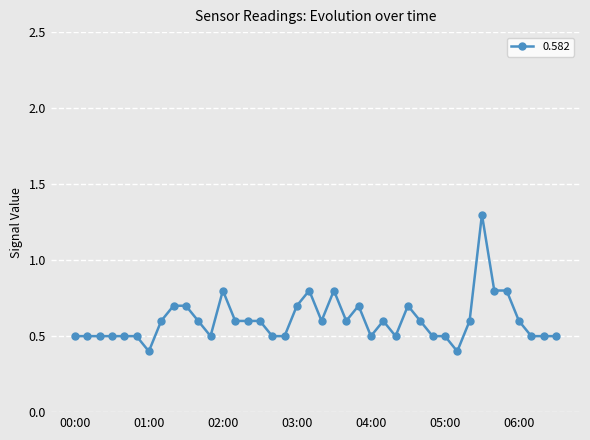

What is the maximum value shown in the chart?

1.3